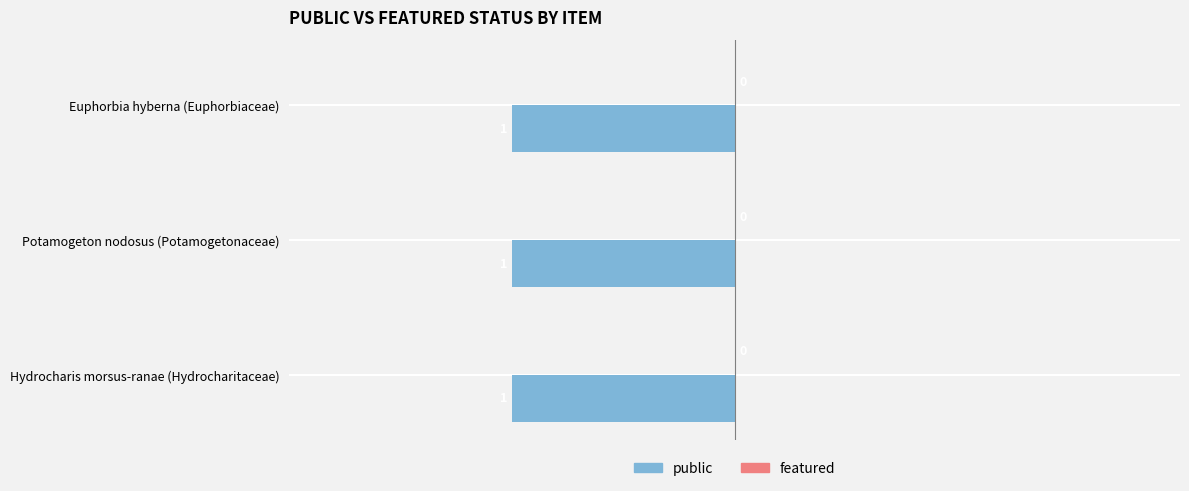

At which label does public reach its peak?

Euphorbia hyberna (Euphorbiaceae)